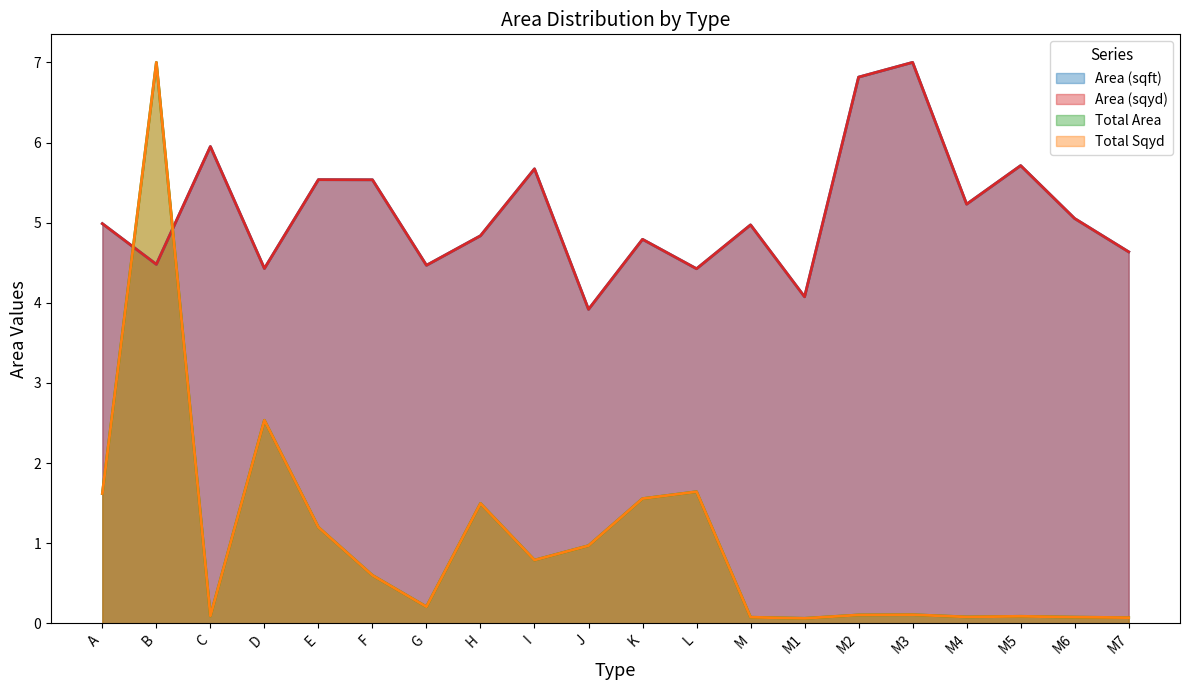

Does the chart display data point markers on the line(s)?

No